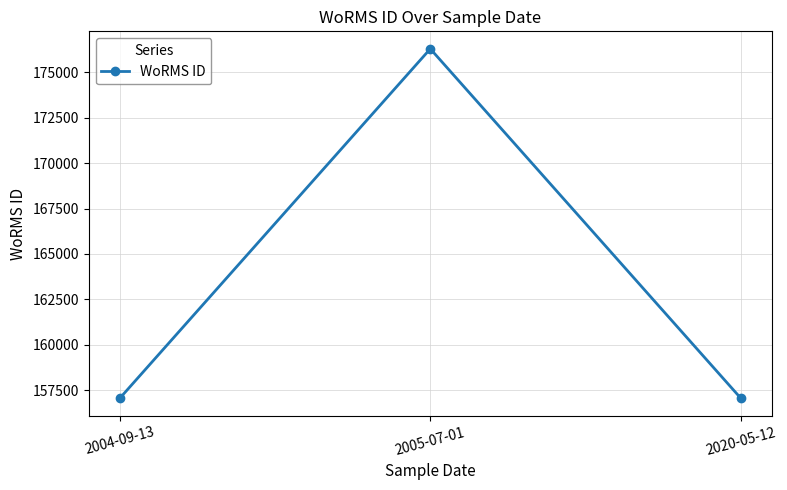

The chart shows a value of 93919 at 2005-07-01. True or false?

False